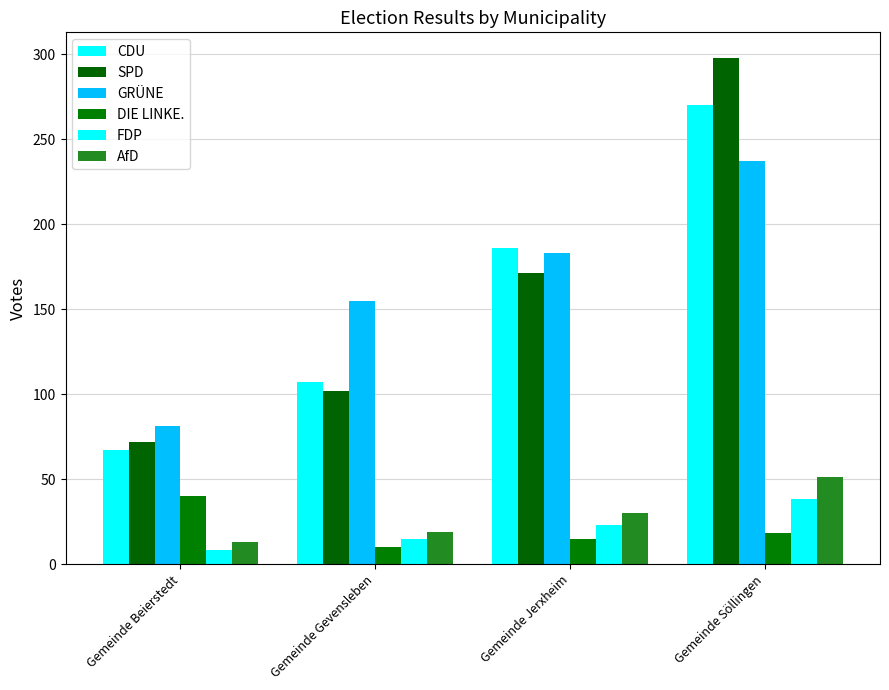

How many values in the DIE LINKE. series are below 18?

2